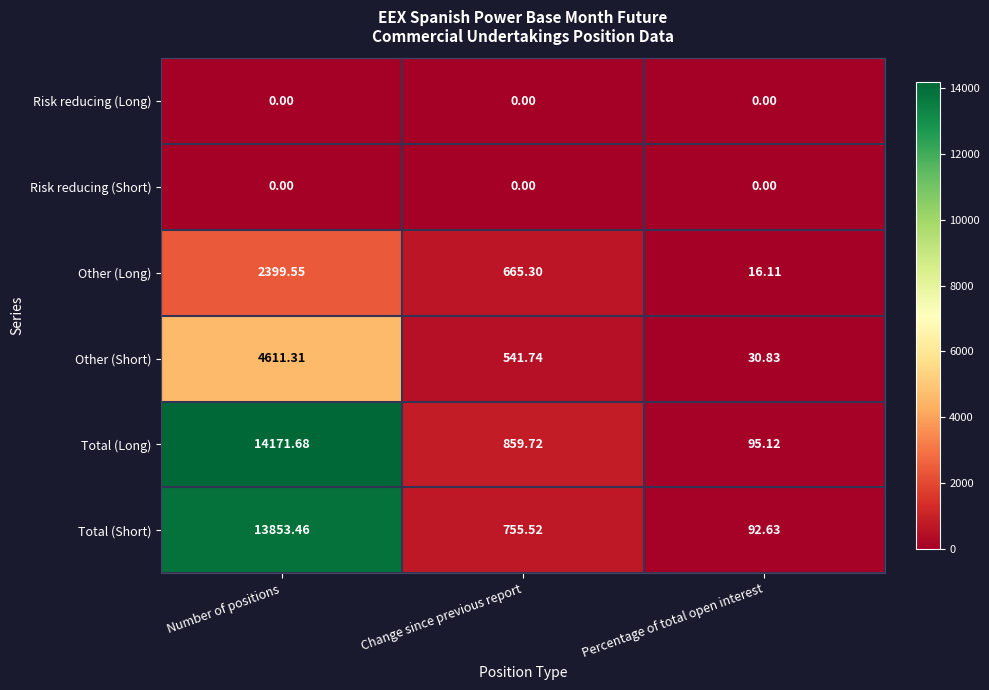

Between Number of positions and Percentage of total open interest, which series saw the biggest shift?

Total (Long)